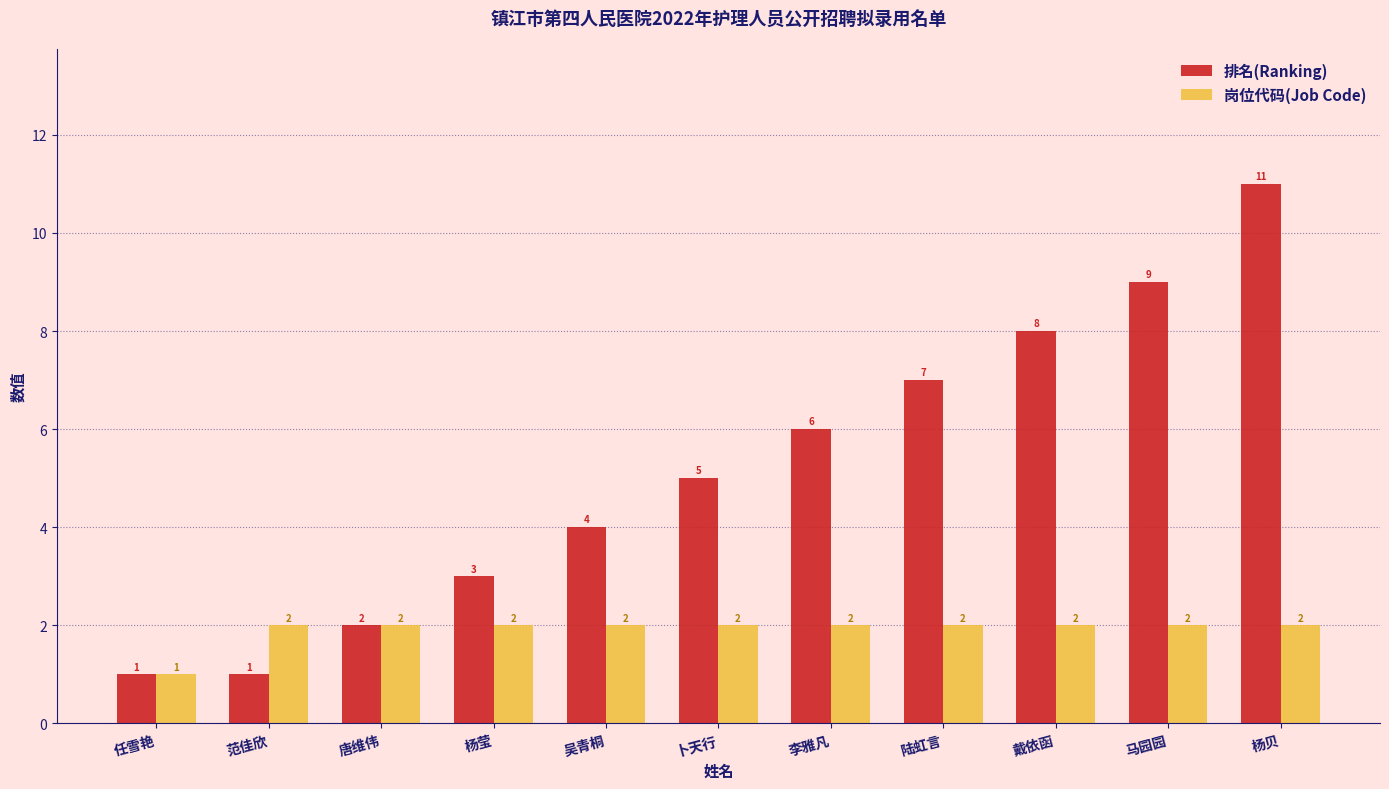

Reading left to right, list all the values displayed in this chart.

排名(Ranking): 1	1	2	3	4	5	6	7	8	9	11
岗位代码(Job Code): 1	2	2	2	2	2	2	2	2	2	2